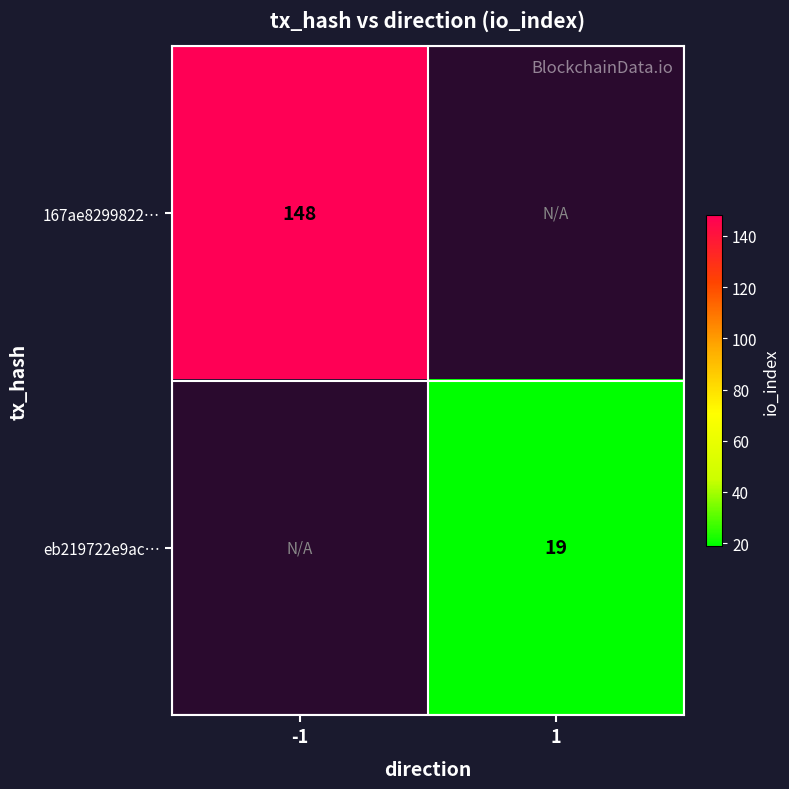

Between 1 and -1, which is larger?

-1